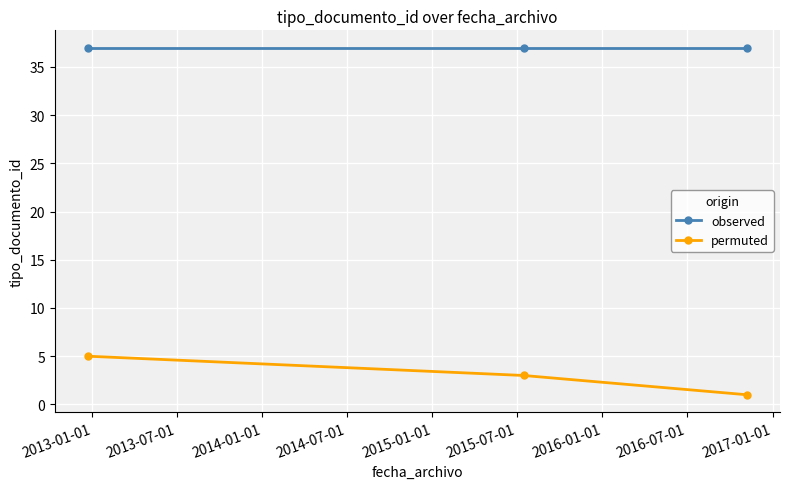

What is the sum of all observed values?

111